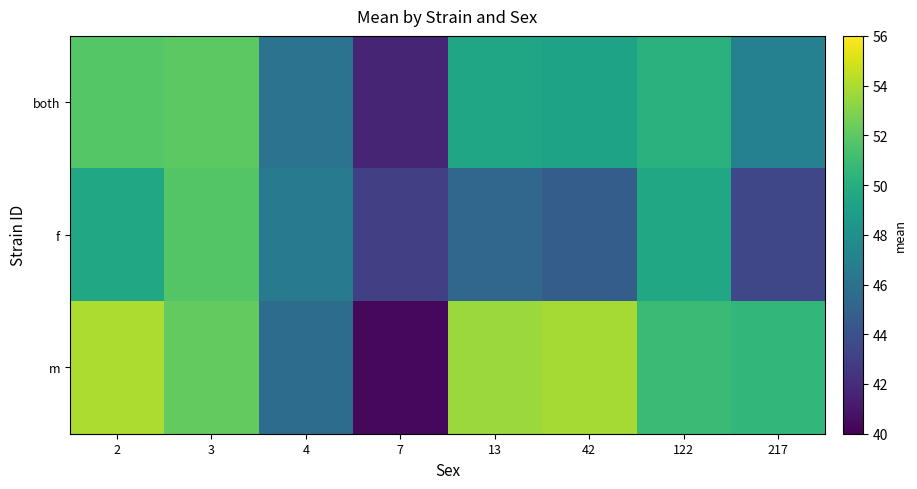

Which series has the largest range (max minus min)?

m